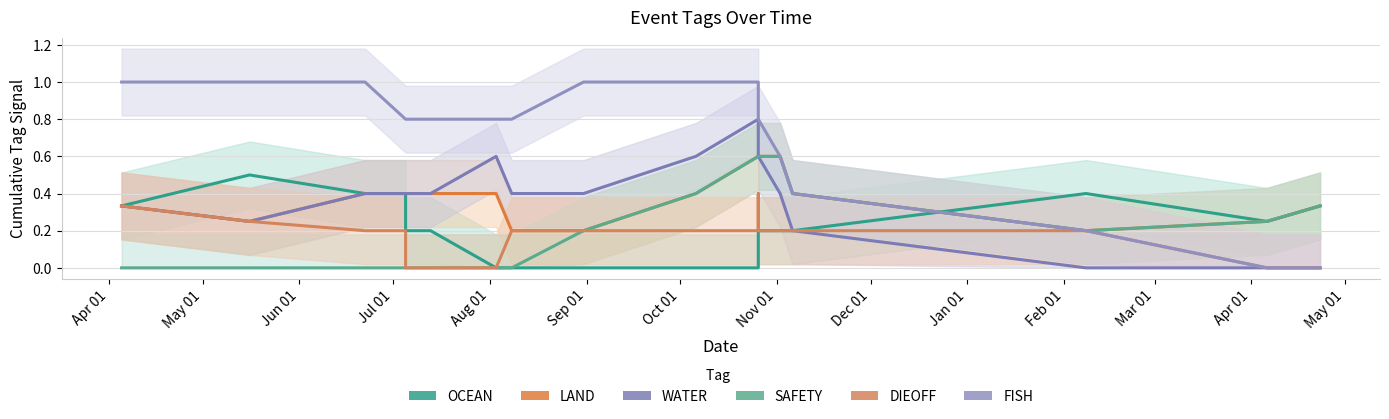

Where is DIEOFF nearest to the value 0?

Aug 01